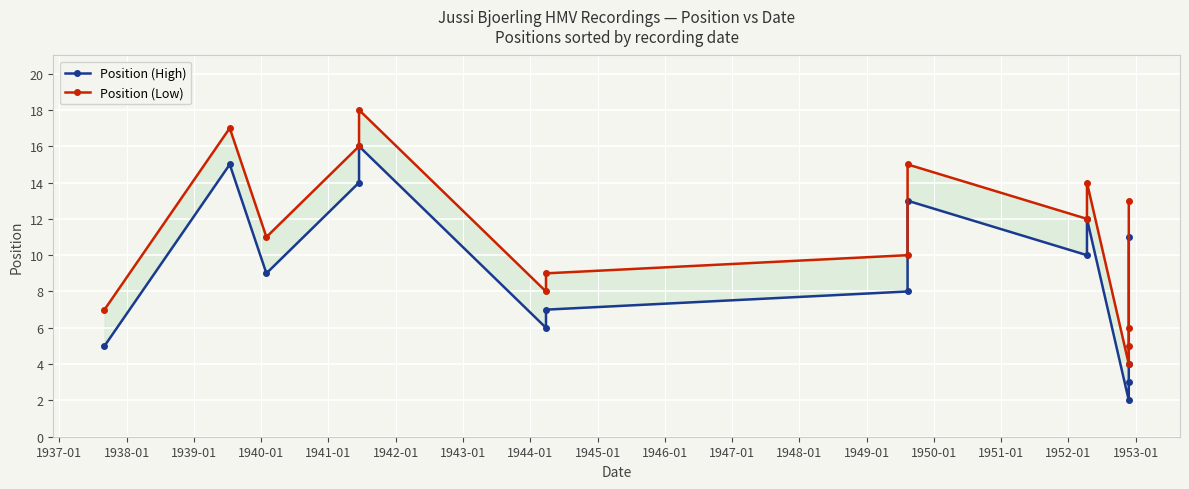

Reading left to right, what are all the values shown in this chart?

Position (High): 5	15	9	14	16	6	7	8	13	10	12	2	3	4	11
Position (Low): 7	17	11	16	18	8	9	10	15	12	14	4	5	6	13